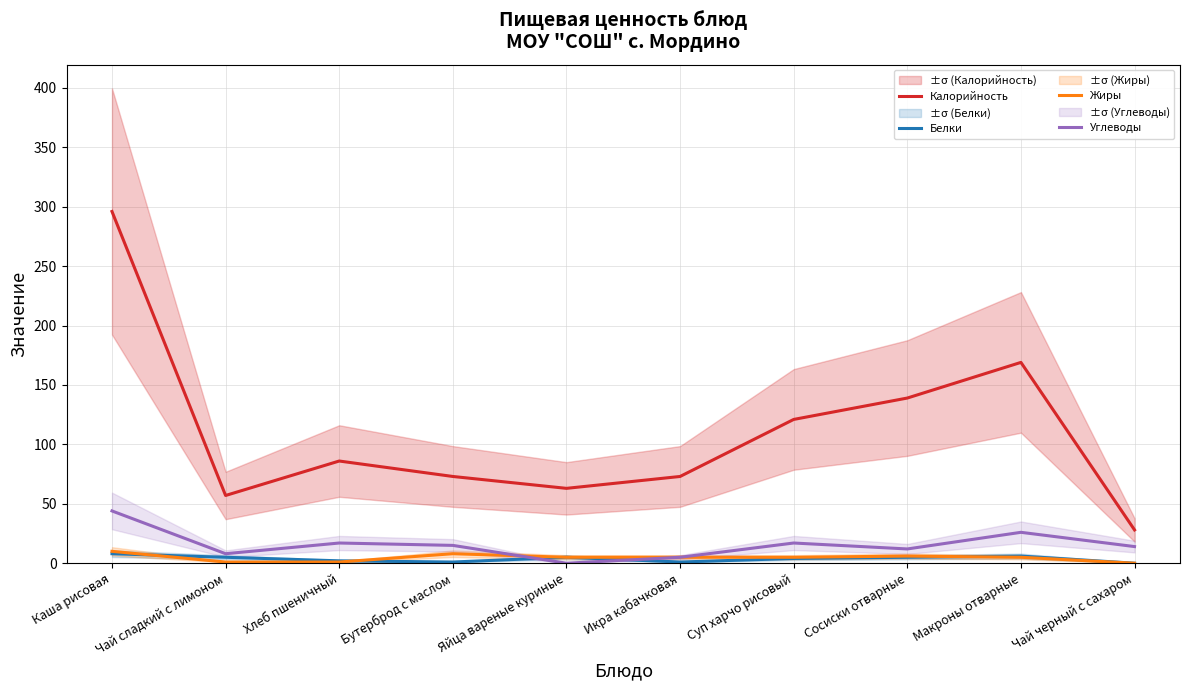

Where is Белки nearest to the value 4?

Суп харчо рисовый